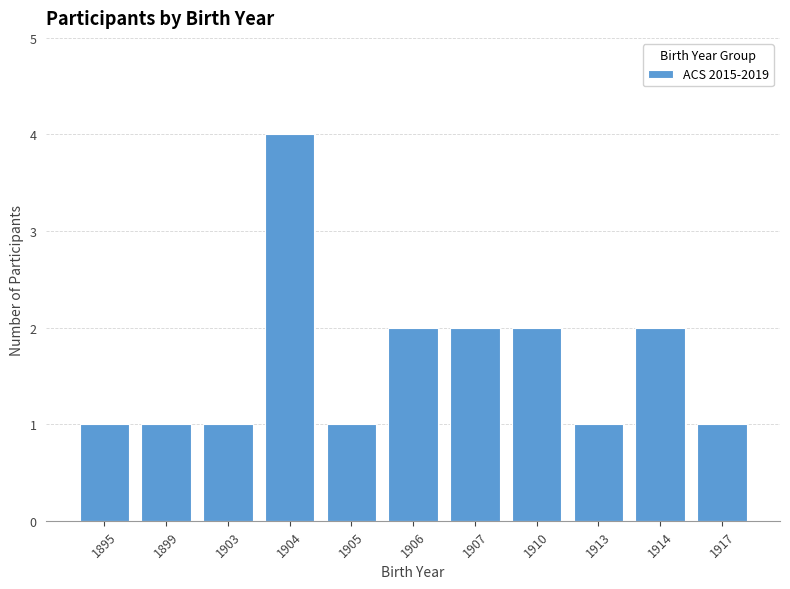

Reading left to right, extract all data points from this chart.

1	1	1	4	1	2	2	2	1	2	1